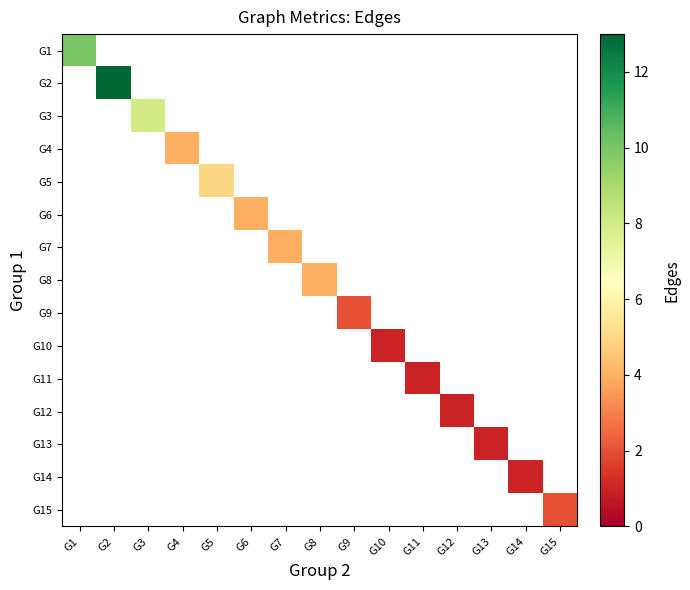

At how many categories does at least one series exceed 5?

3